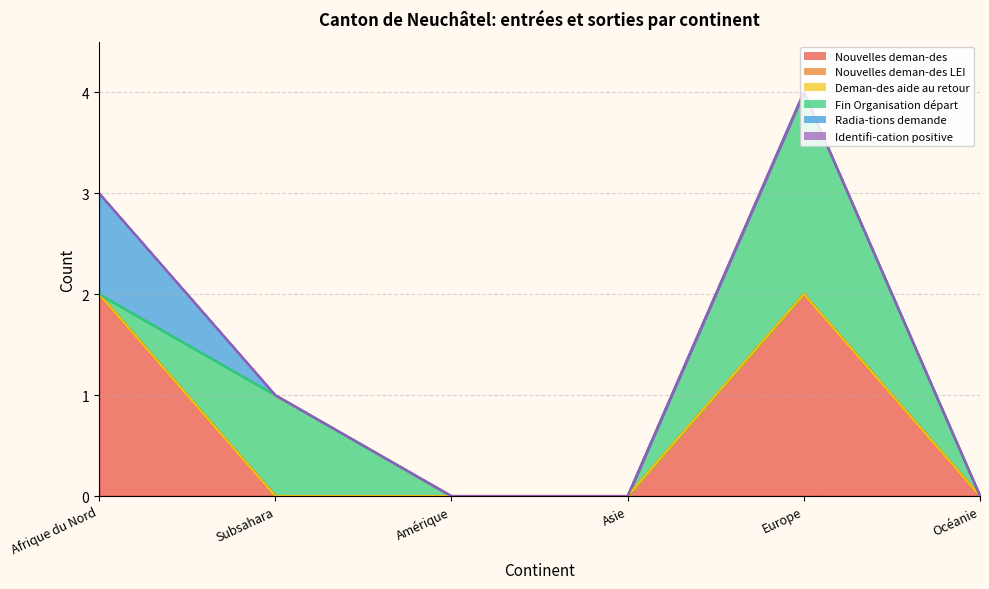

How many lines are shown in the chart?

6